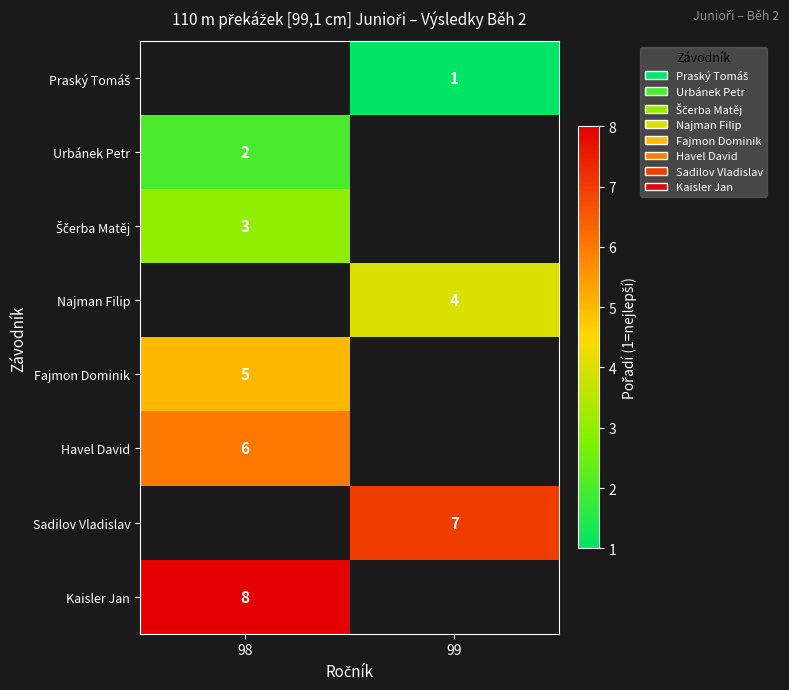

How many data points does each series have?

2